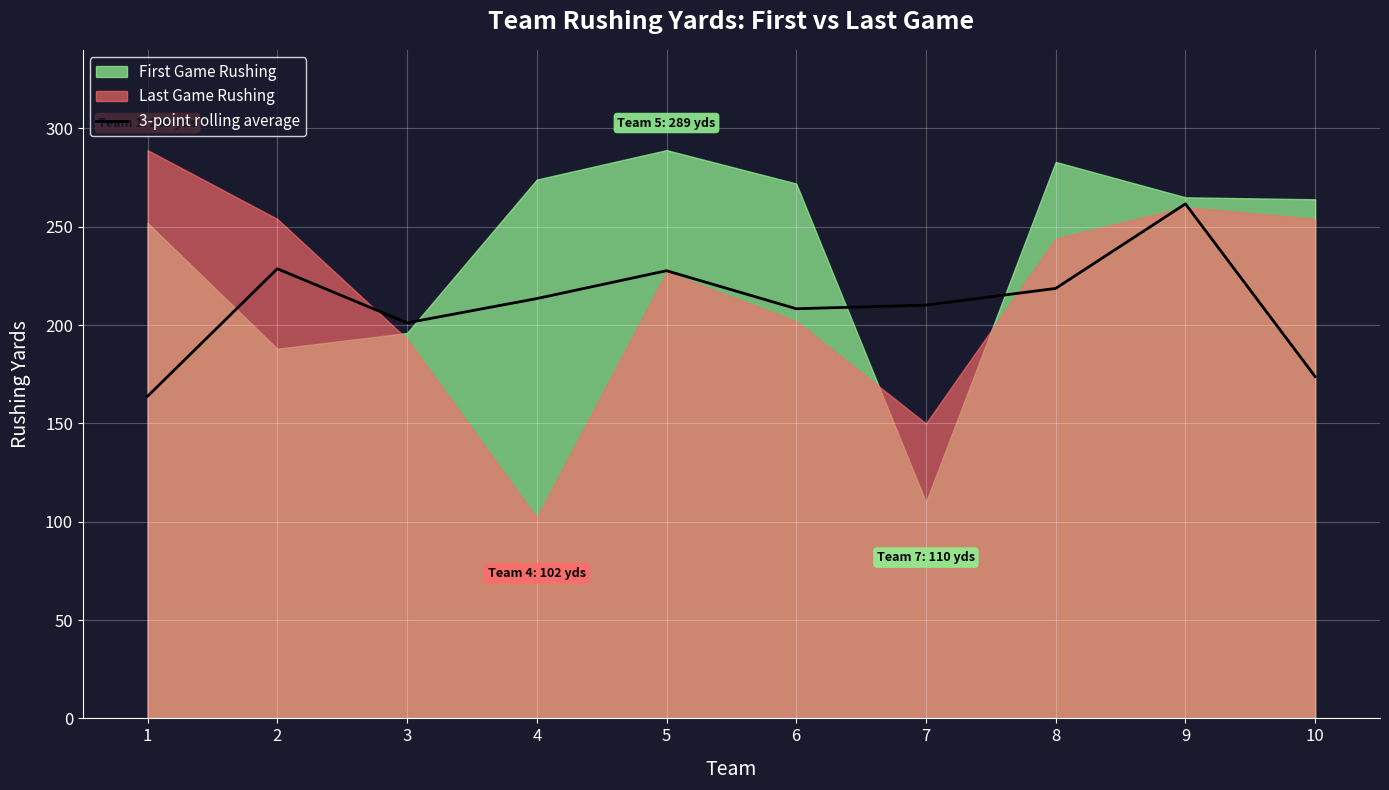

What is the highest value of the 3-point rolling average series?

261.7